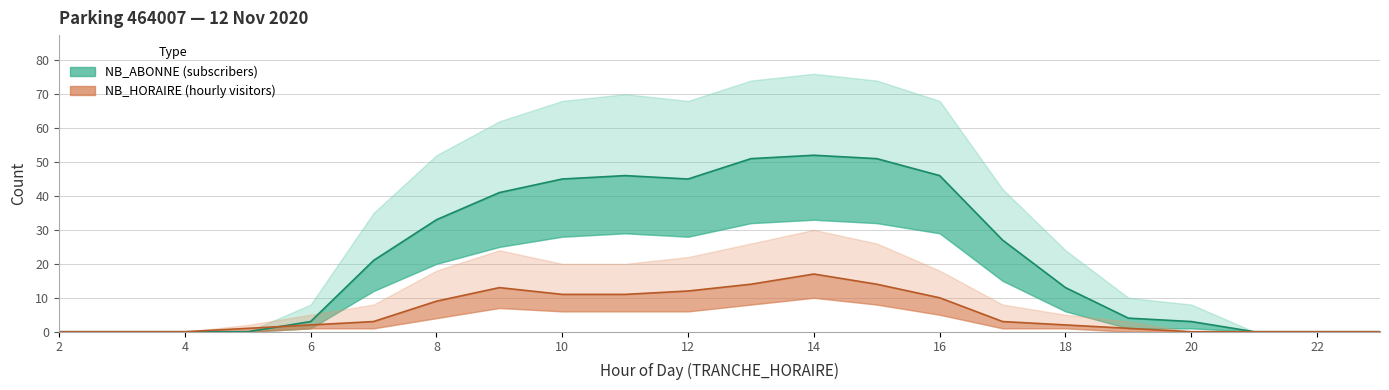

What is the maximum value for NB_ABONNE (subscribers)?

52